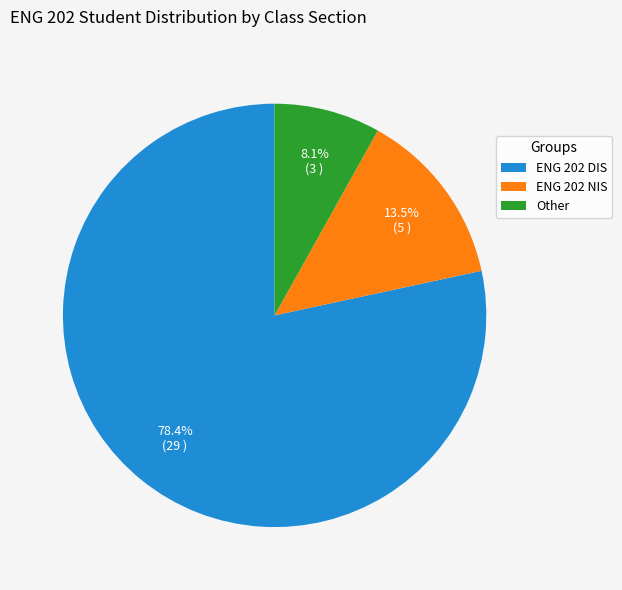

Is there a majority slice in this chart?

Yes